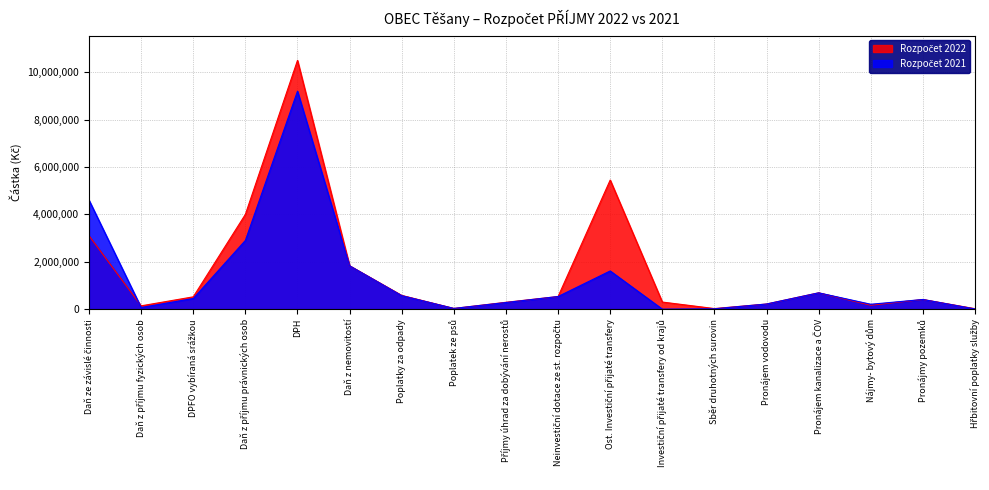

What is the value of the Rozpočet 2021 point at the 2nd from the left?

70000